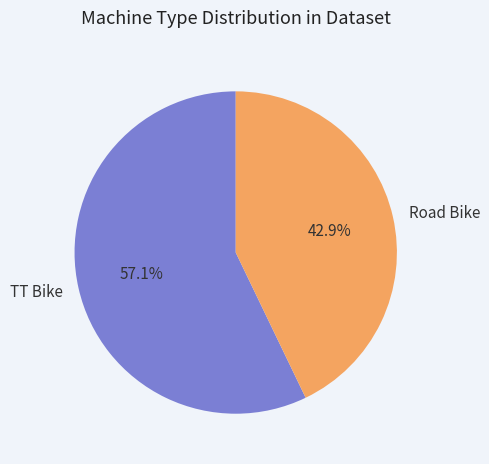

To the nearest percent, what is the average slice percentage?

50%